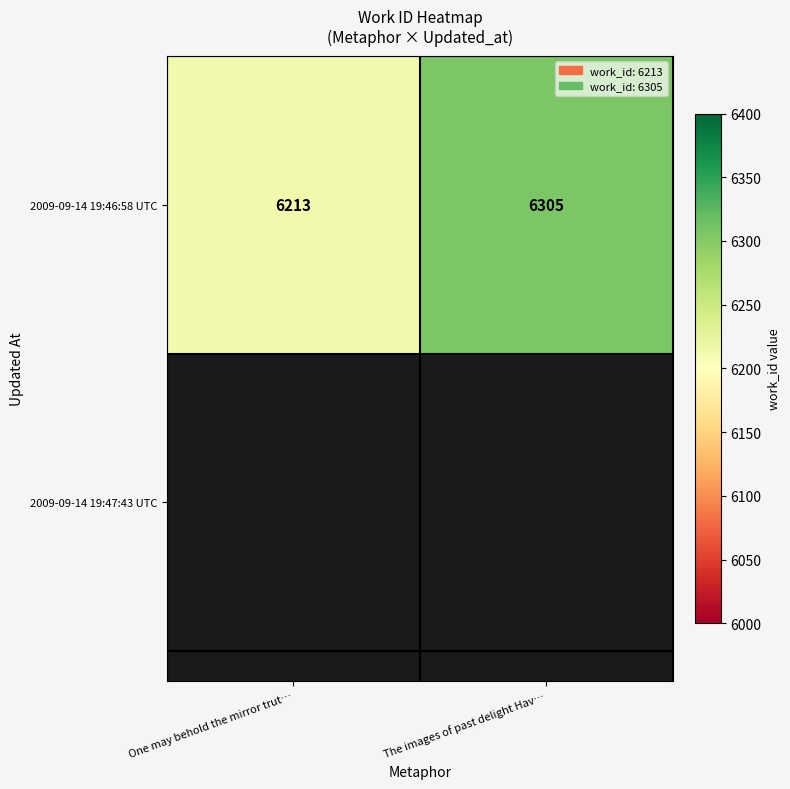

Count the number of categories in the chart.

2